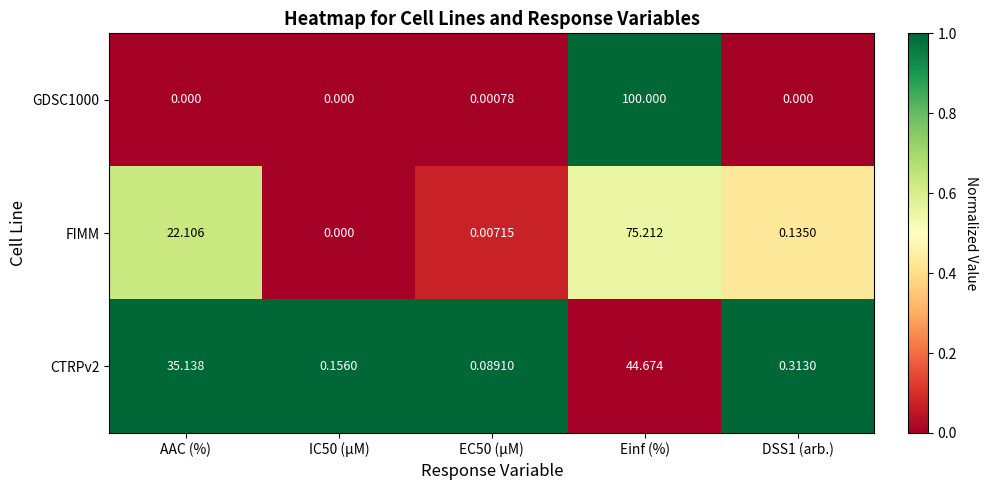

At which label is CTRPv2 closest to 22?

AAC (%)